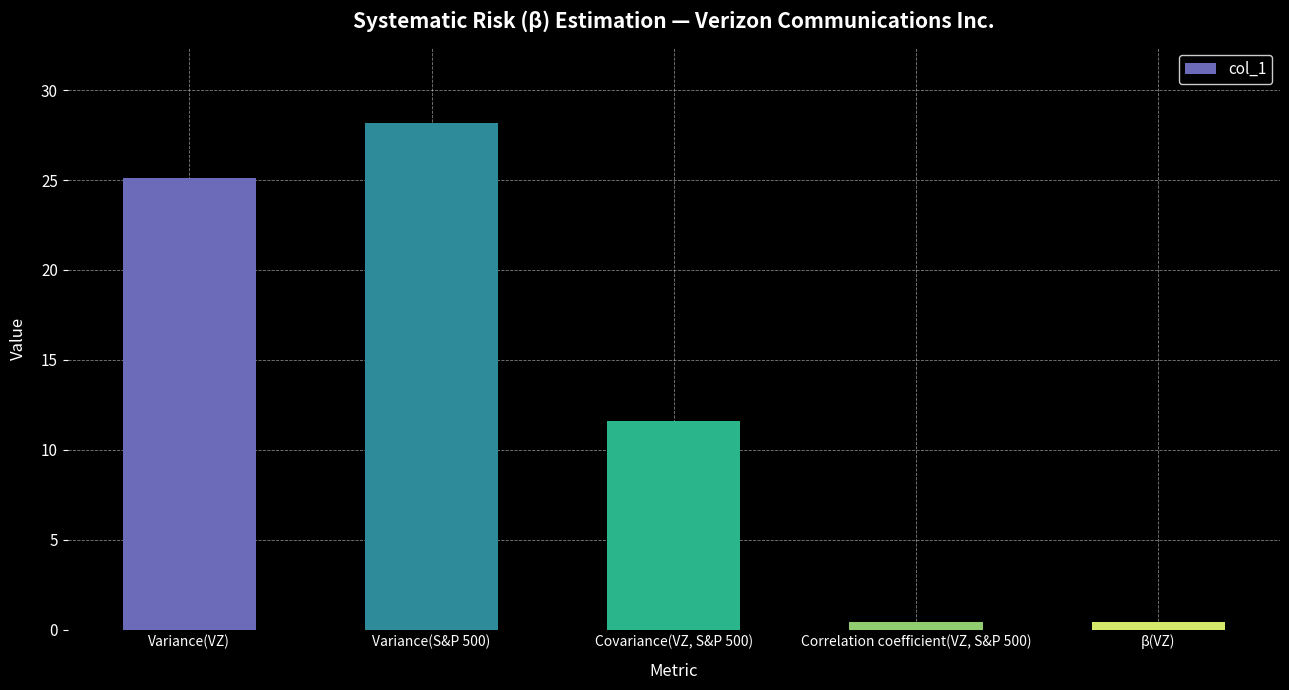

Rank the categories by value from lowest to highest.

β(VZ), Correlation coefficient(VZ, S&P 500), Covariance(VZ, S&P 500), Variance(VZ), Variance(S&P 500)